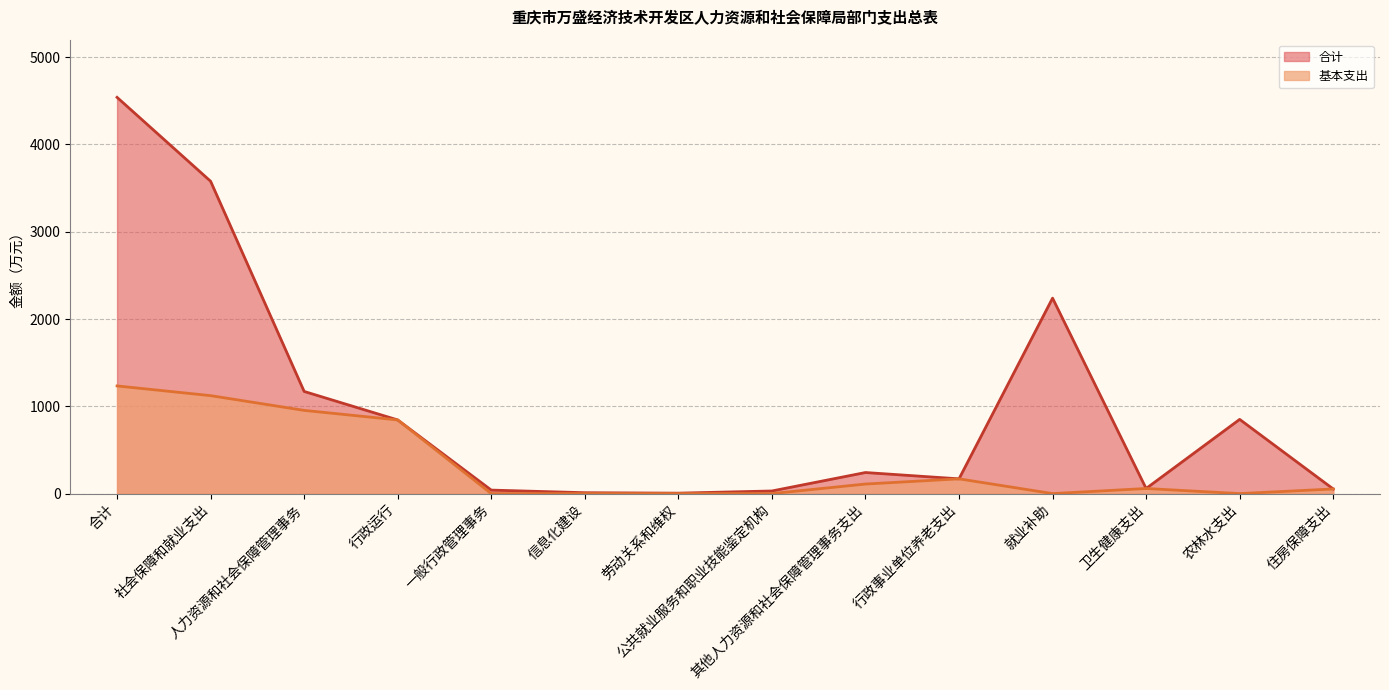

What is the label of the 12th point from the right?

人力资源和社会保障管理事务